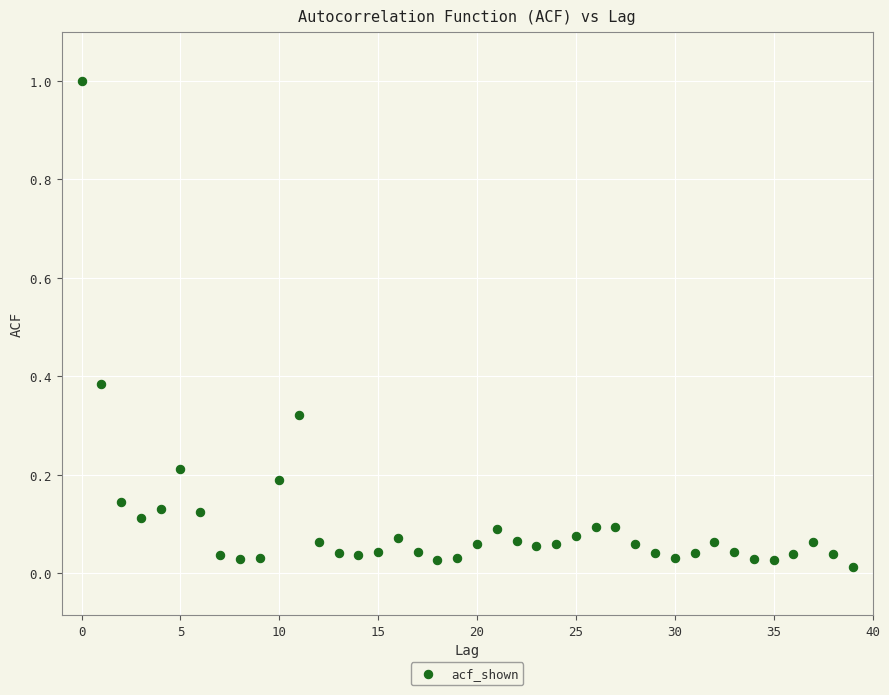

What is the range of Y values (max minus min)?

1.0